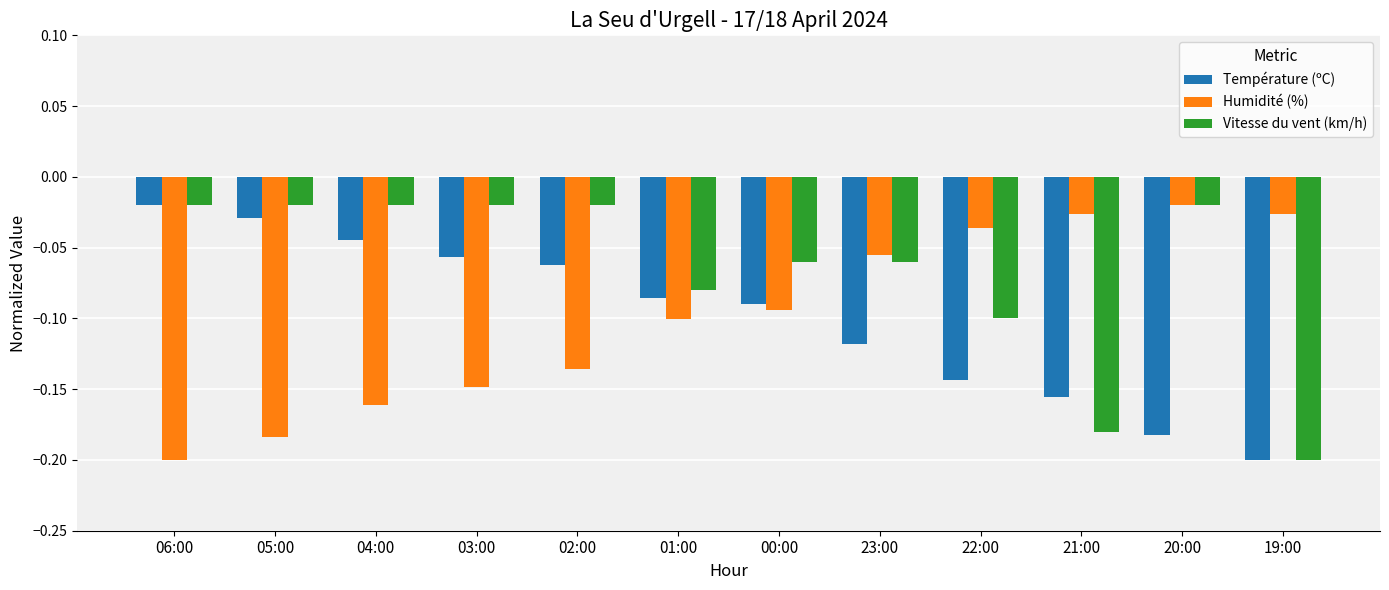

Which series has the largest total across all categories?

Vitesse du vent (km/h)